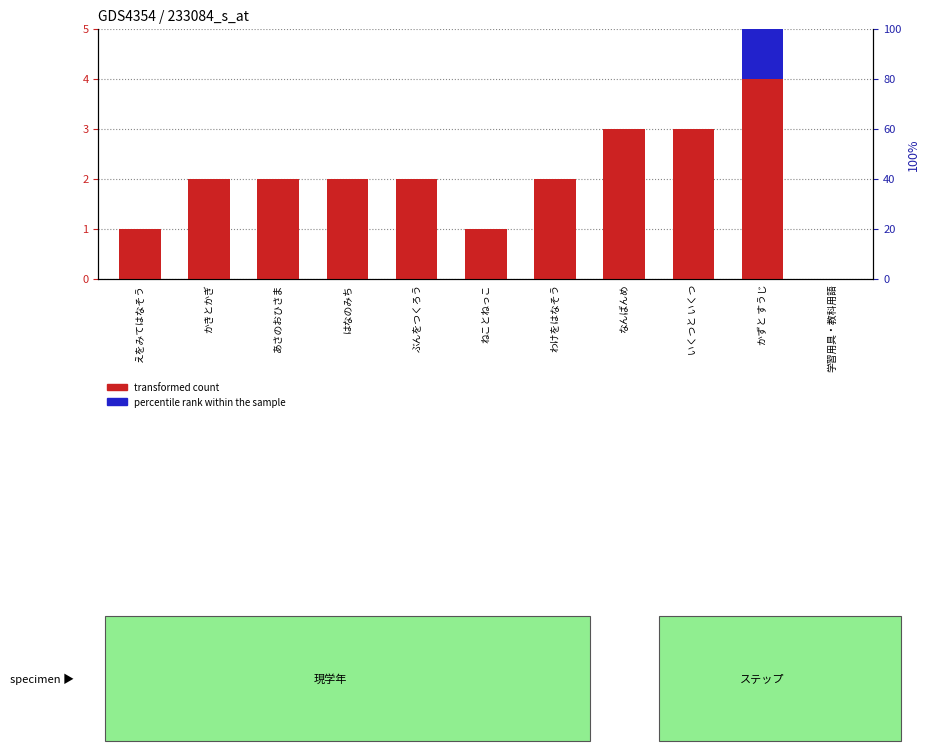

Between えをみてはなそう and かきとかぎ, which is larger?

かきとかぎ